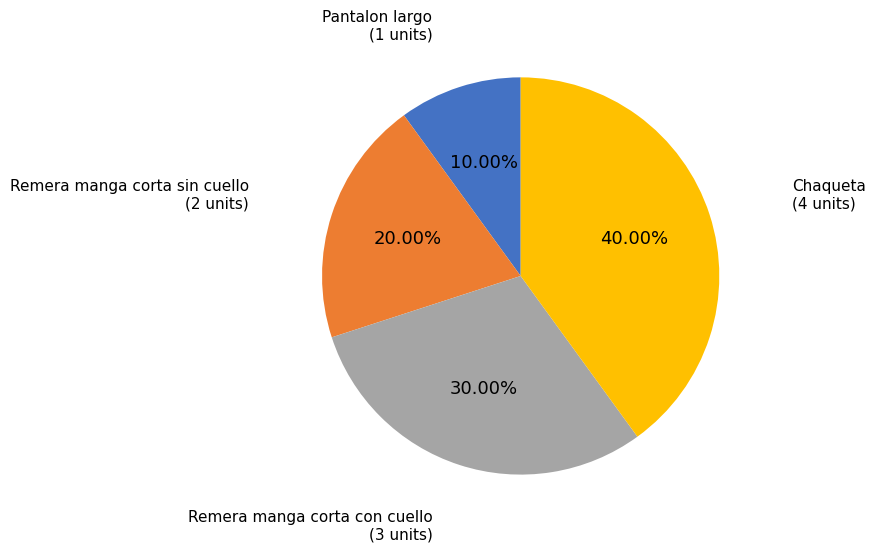

How many slices are in this pie chart?

4